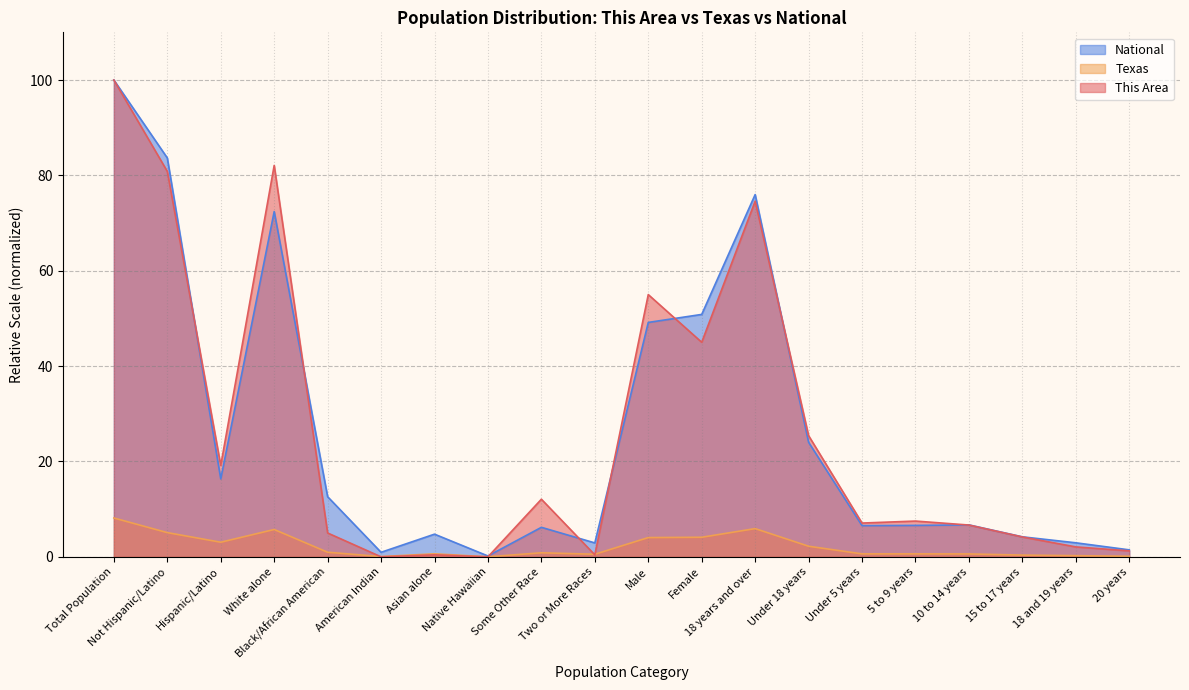

Where does the National series first go above 6?

Total Population